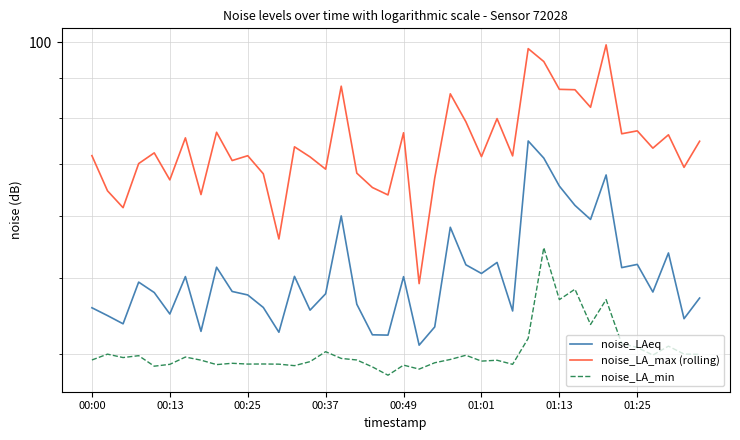

What is the approximate value of noise_LAeq at 11?

45.9